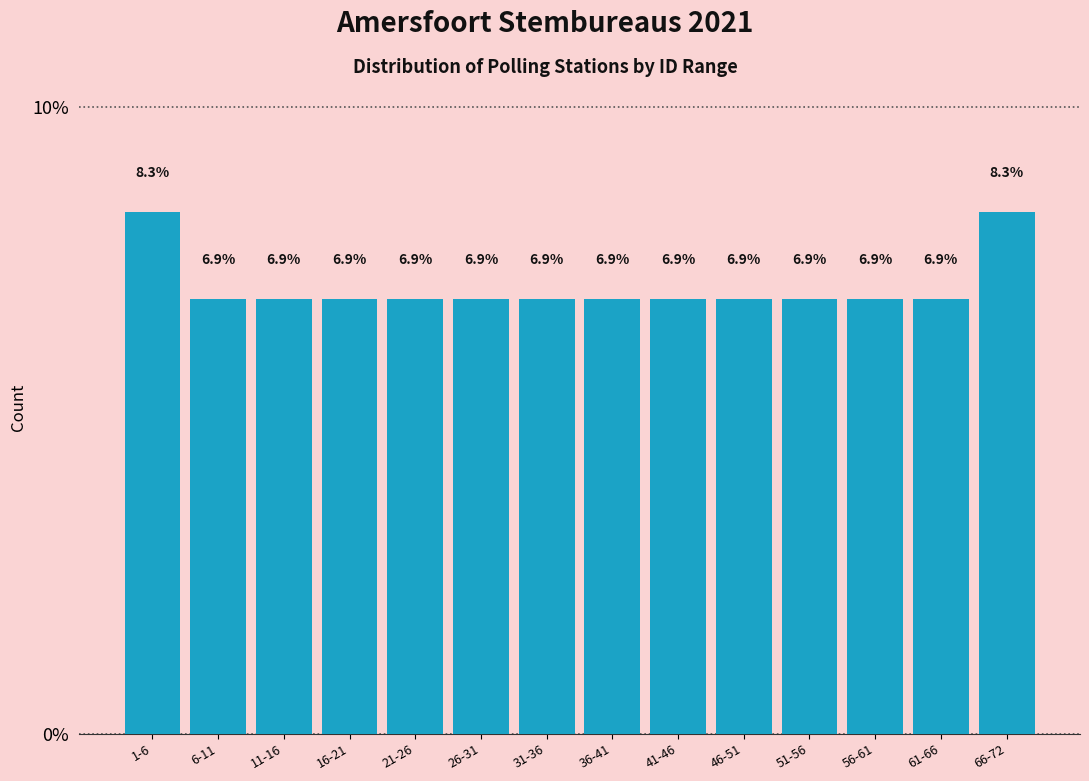

Reading right to left, list all the values displayed in this chart.

66-72=8.3	61-66=6.9	56-61=6.9	51-56=6.9	46-51=6.9	41-46=6.9	36-41=6.9	31-36=6.9	26-31=6.9	21-26=6.9	16-21=6.9	11-16=6.9	6-11=6.9	1-6=8.3